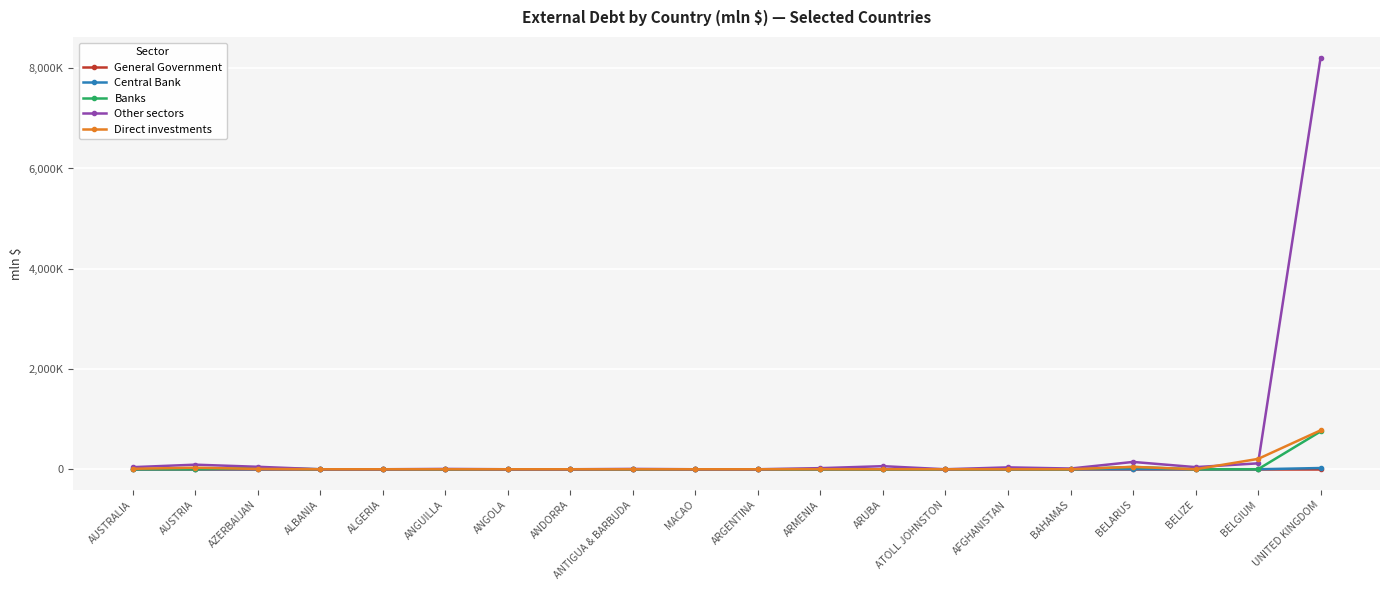

Rank the categories by Central Bank value from lowest to highest.

AUSTRALIA, AUSTRIA, AZERBAIJAN, ALBANIA, ALGERIA, ANGUILLA, ANGOLA, ANDORRA, ANTIGUA & BARBUDA, MACAO, ARMENIA, ARUBA, ATOLL JOHNSTON, AFGHANISTAN, BAHAMAS, BELIZE, BELGIUM, ARGENTINA, BELARUS, UNITED KINGDOM